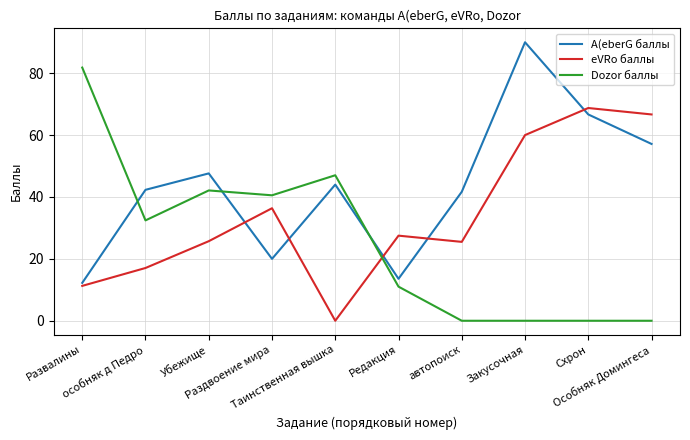

Which series ends up on top after the final intersection of eVRo баллы and Dozor баллы?

eVRo баллы